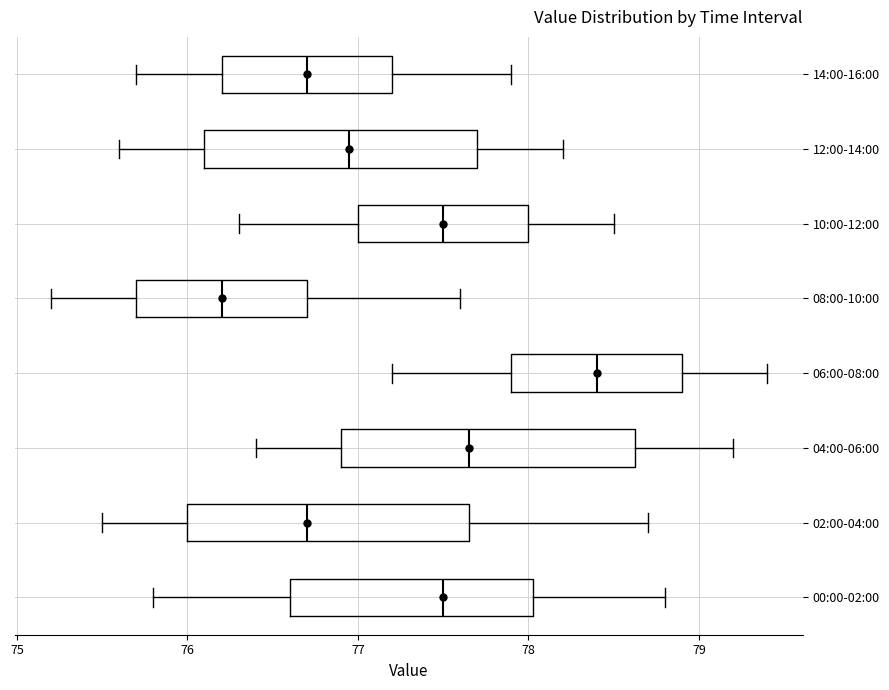

Reading bottom to top, transcribe this box plot: for each box, give where its median line is, the range the box spans, and where its two whiskers end, as read against the x-axis. The values are not printed on the chart, so give them approximately, as read against the axis.

00:00-02:00: median 77.5, box 76.6 to 78.0, whiskers 75.8 to 78.8
02:00-04:00: median 76.7, box 76.0 to 77.7, whiskers 75.5 to 78.7
04:00-06:00: median 77.7, box 76.9 to 78.6, whiskers 76.4 to 79.2
06:00-08:00: median 78.4, box 77.9 to 78.9, whiskers 77.2 to 79.4
08:00-10:00: median 76.2, box 75.7 to 76.7, whiskers 75.2 to 77.6
10:00-12:00: median 77.5, box 77.0 to 78.0, whiskers 76.3 to 78.5
12:00-14:00: median 77.0, box 76.1 to 77.7, whiskers 75.6 to 78.2
14:00-16:00: median 76.7, box 76.2 to 77.2, whiskers 75.7 to 77.9